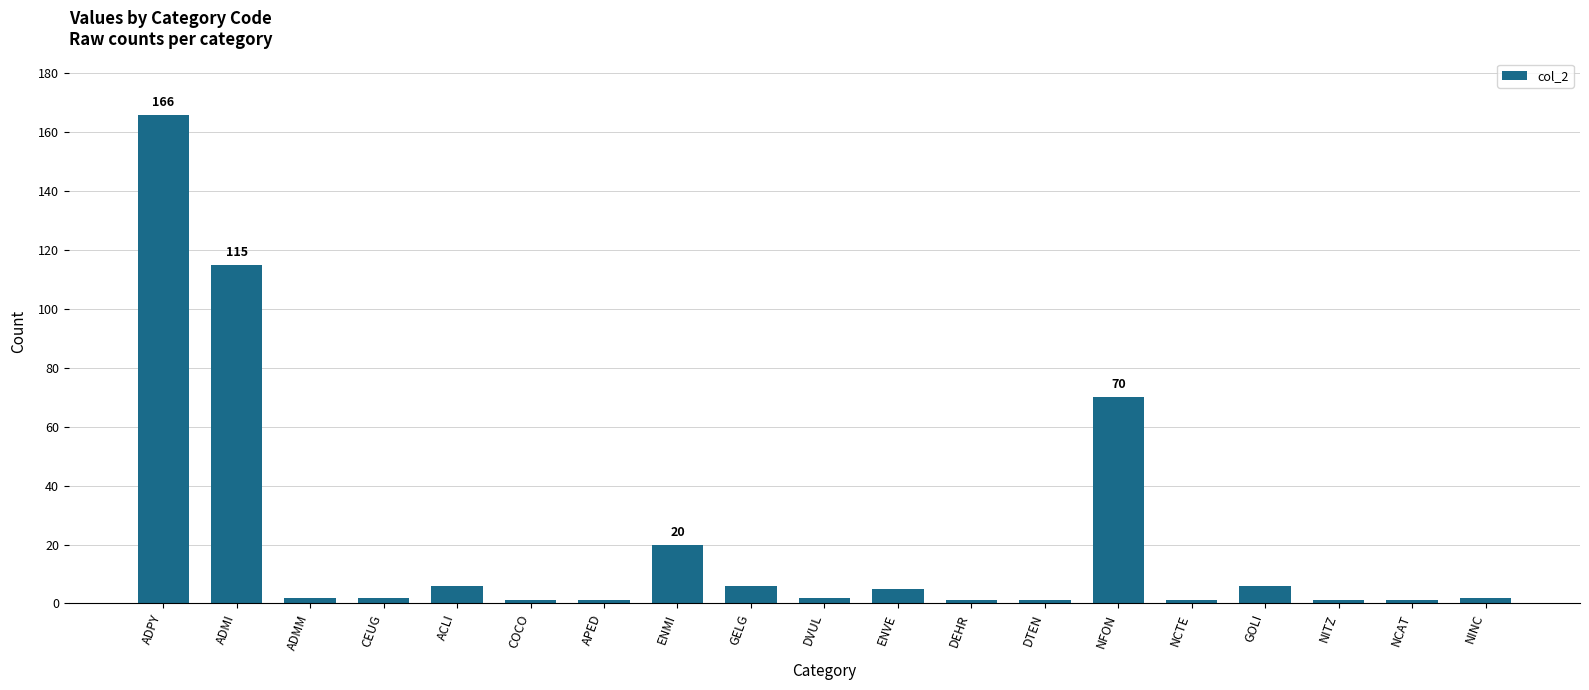

How many bars are there in total?

19